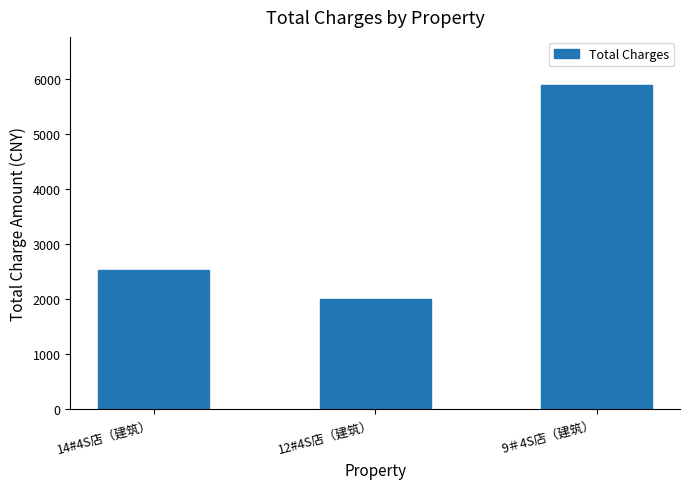

How many distinct data groups are displayed?

1